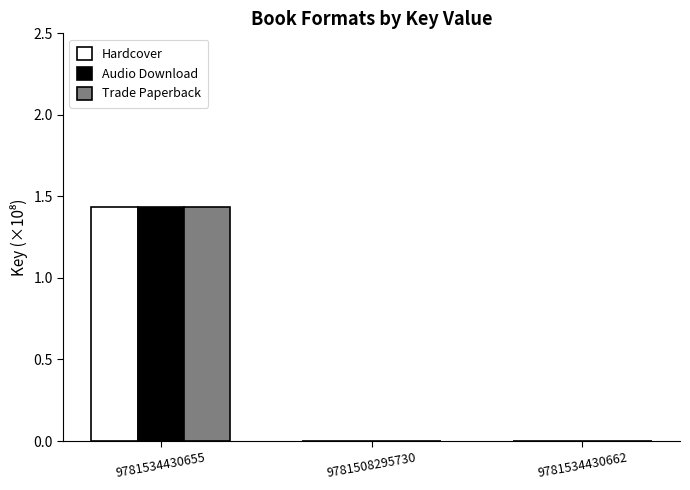

At which category does the chart reach its peak across all series?

9781534430655